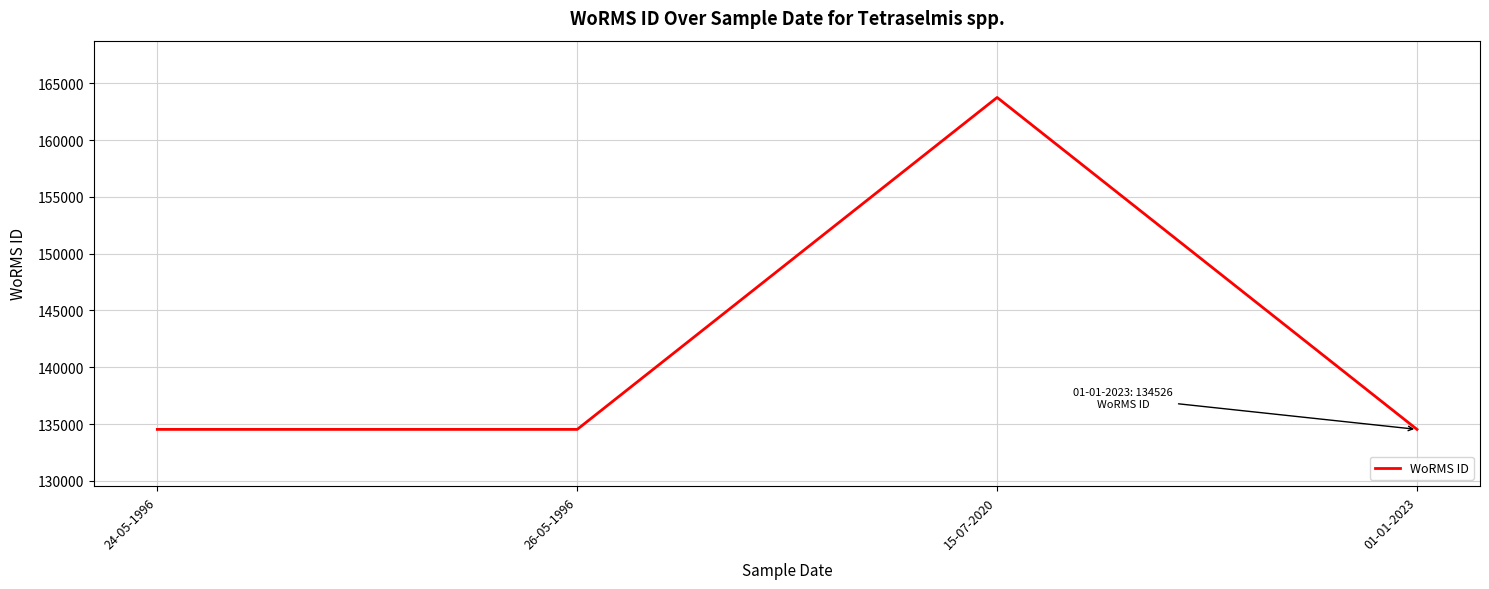

What is the ratio of the value at 24-05-1996 to the value at 15-07-2020?

0.8